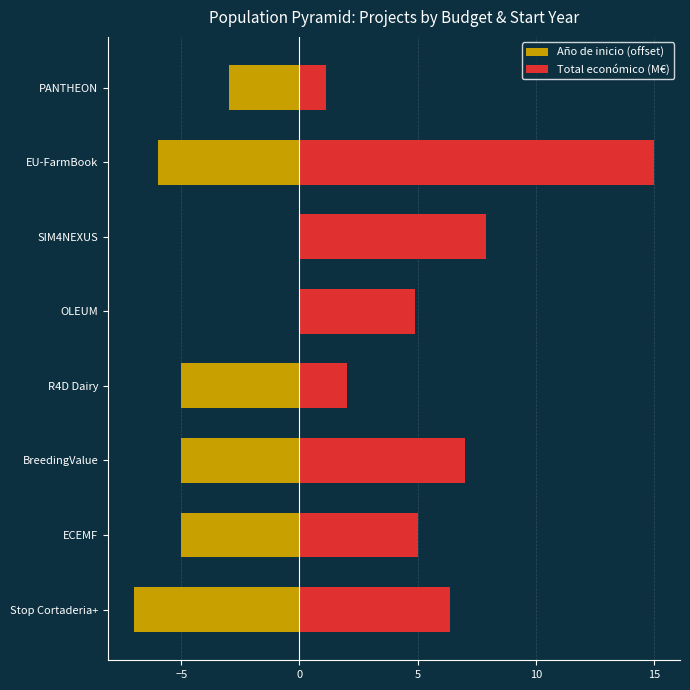

What position from the right is R4D Dairy?

5